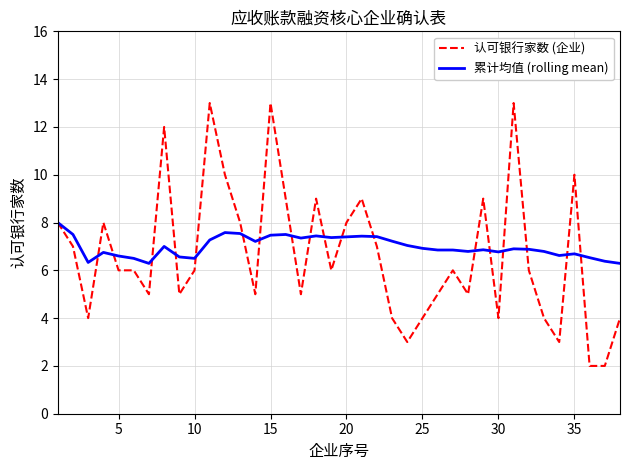

Rank the series by their maximum value, from highest to lowest.

认可银行家数 (企业), 累计均值 (rolling mean)